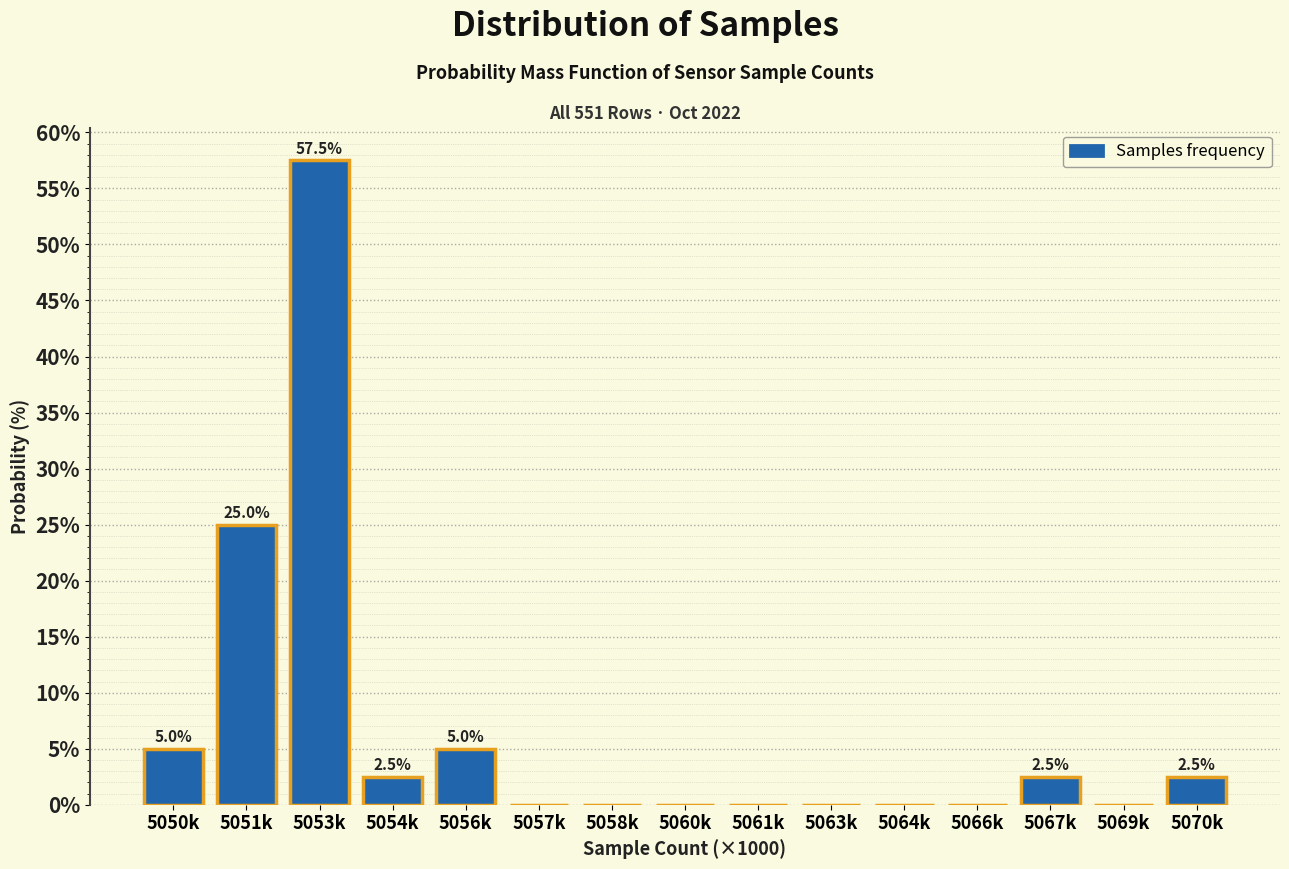

The chart shows a value of 22.7 at 5066k. True or false?

False